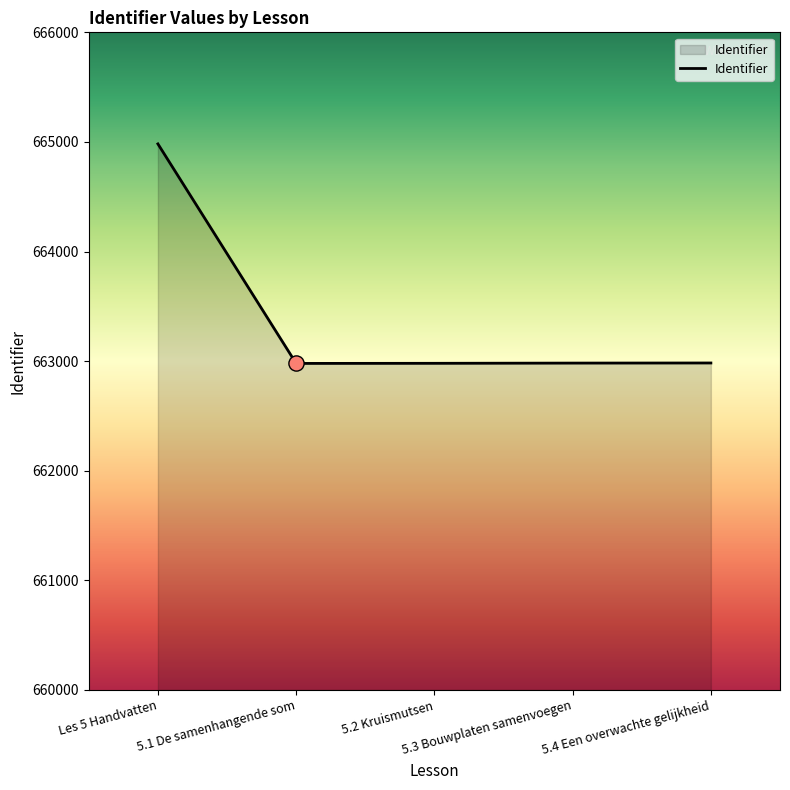

Approximately how many times larger is the value at Les 5 Handvatten compared to 5.4 Een overwachte gelijkheid?

1.0